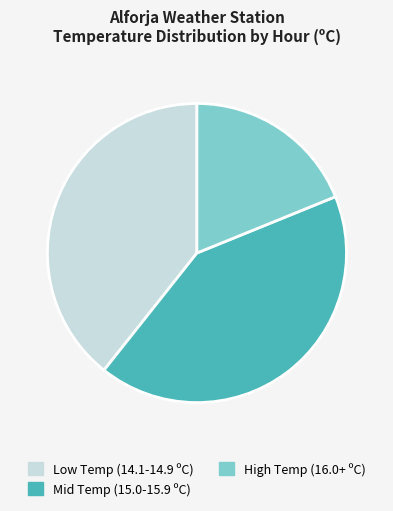

Which category has the biggest portion of the pie?

Mid Temp (15.0-15.9 ºC)